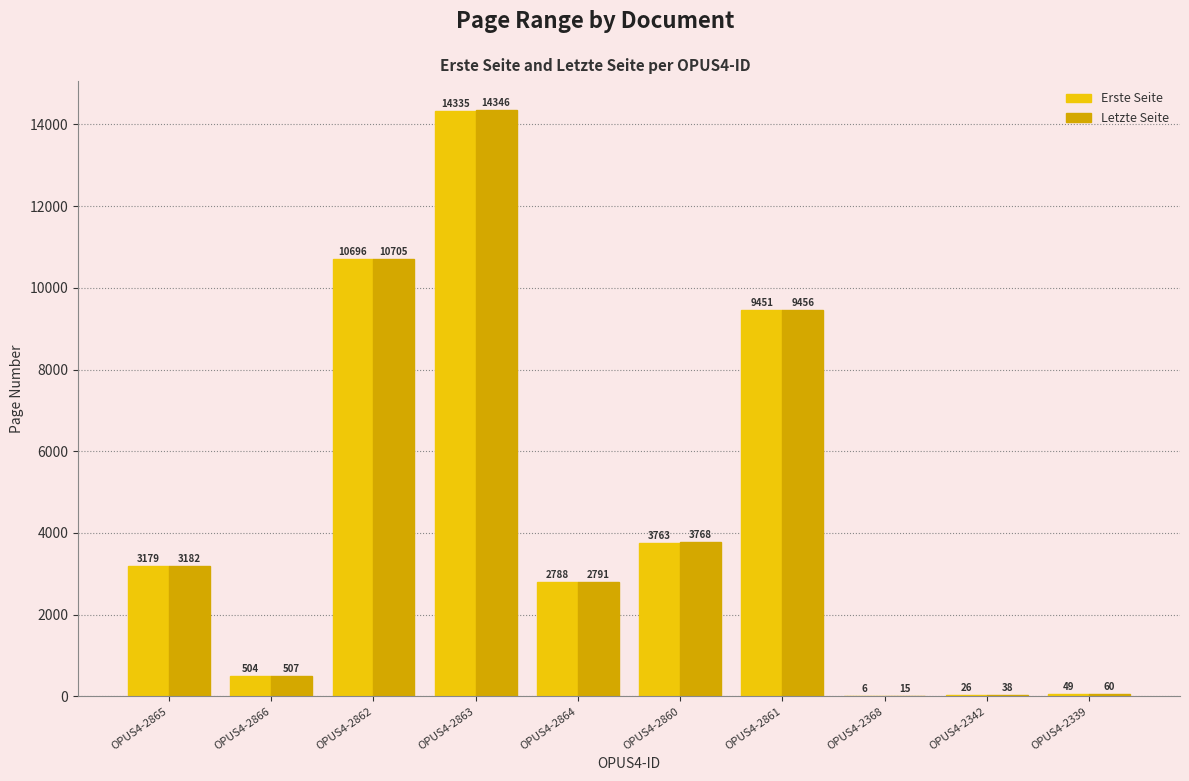

What is the greatest value displayed?

14346